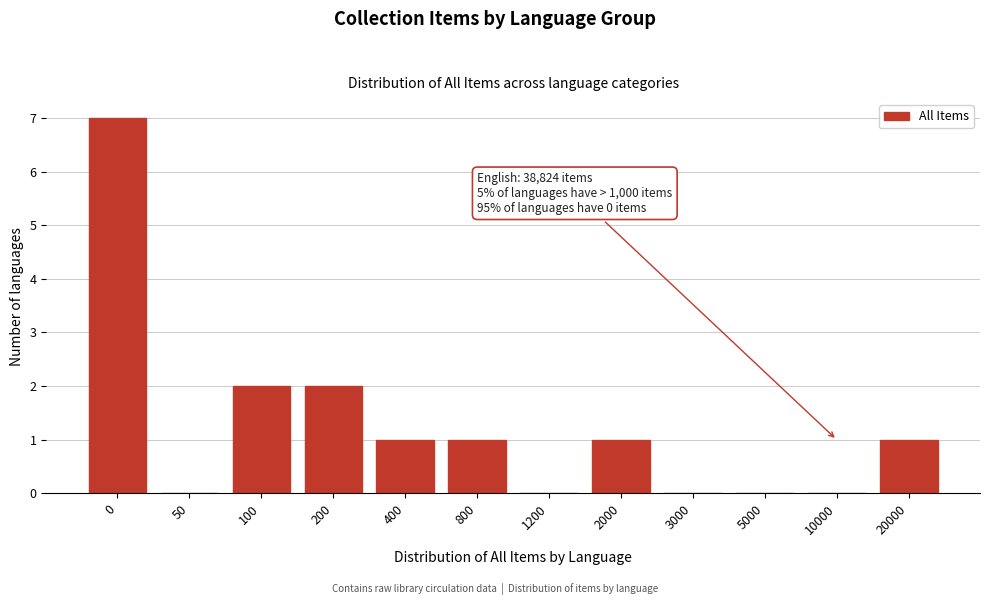

Reading left to right, what are all the values shown in this chart?

0=7	50=0	100=2	200=2	400=1	800=1	1200=0	2000=1	3000=0	5000=0	10000=0	20000=1